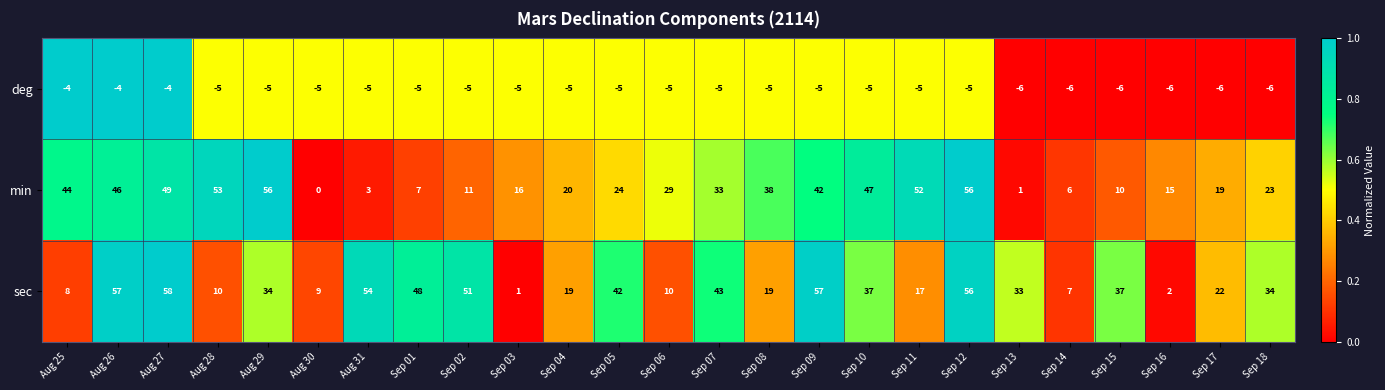

Which series has the widest spread of values?

sec